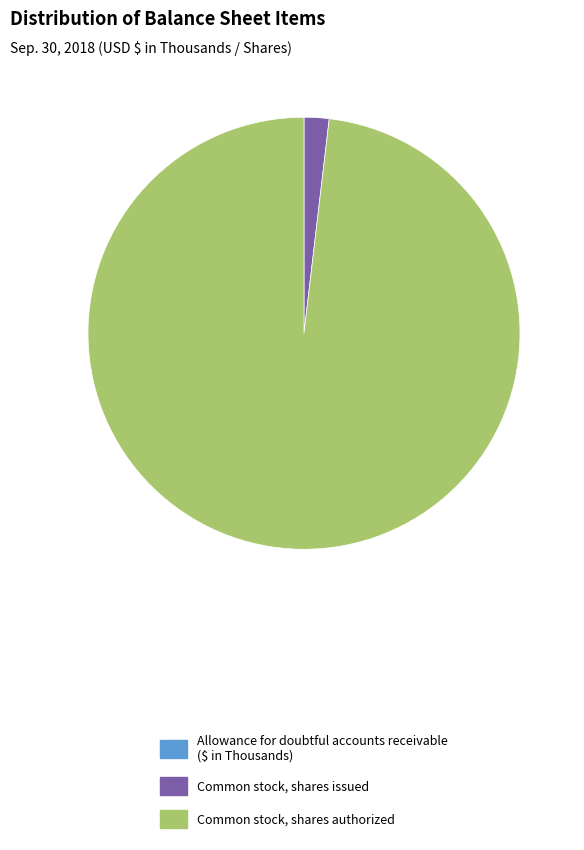

Is there a majority slice in this chart?

Yes